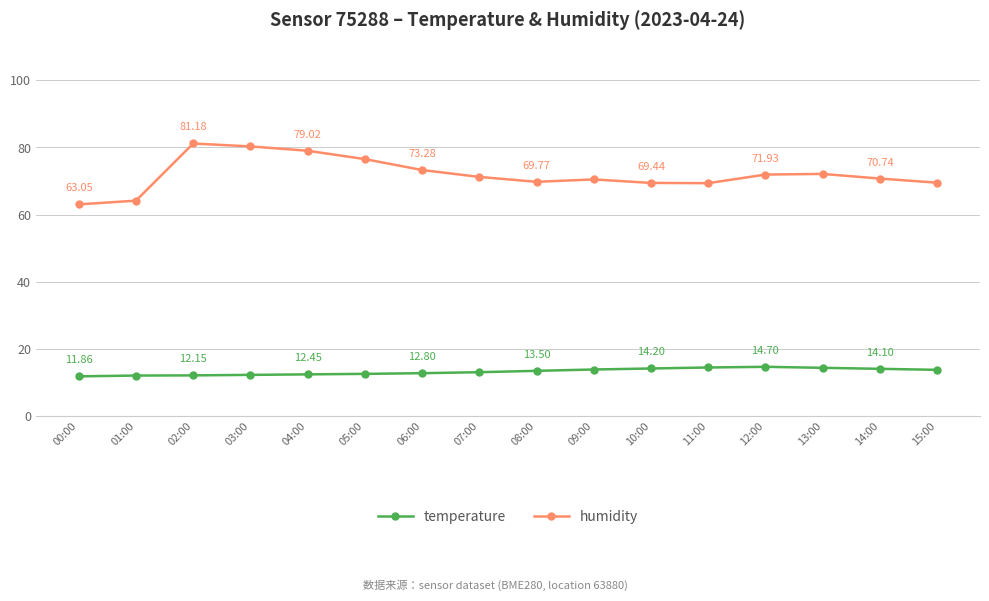

How many series are shown in this chart?

2